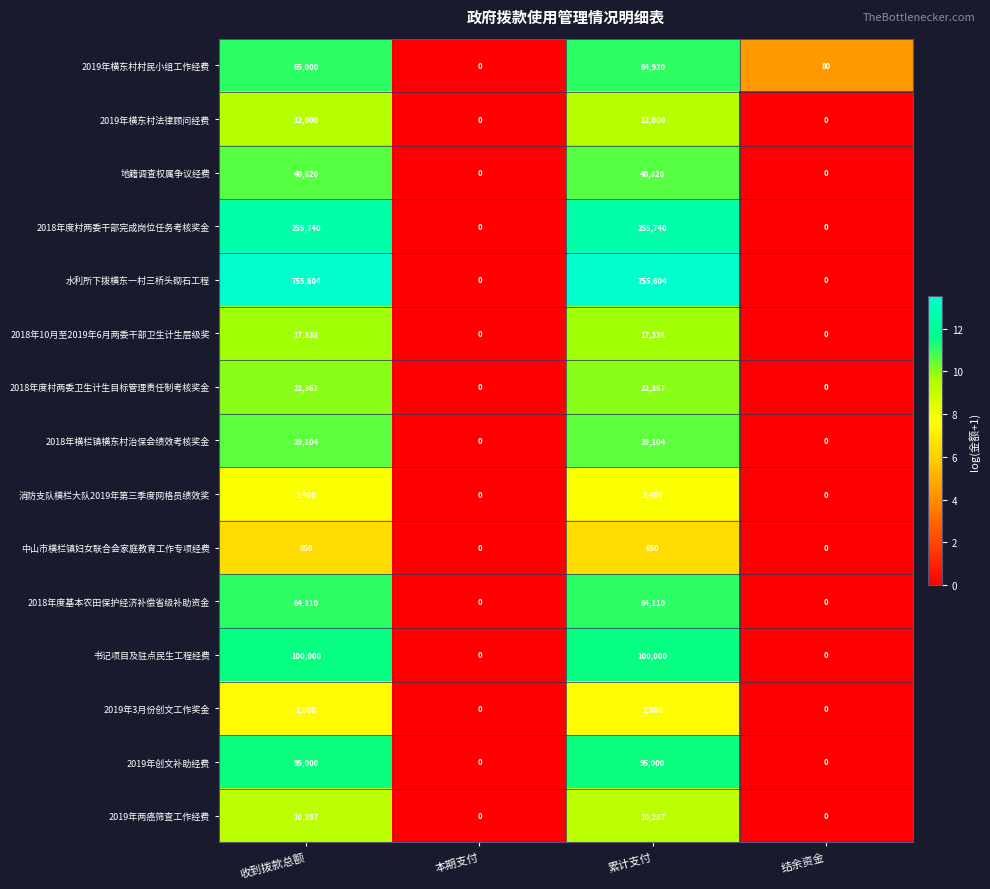

How many positive values does the 2018年10月至2019年6月两委干部卫生计生层级奖 series have?

2